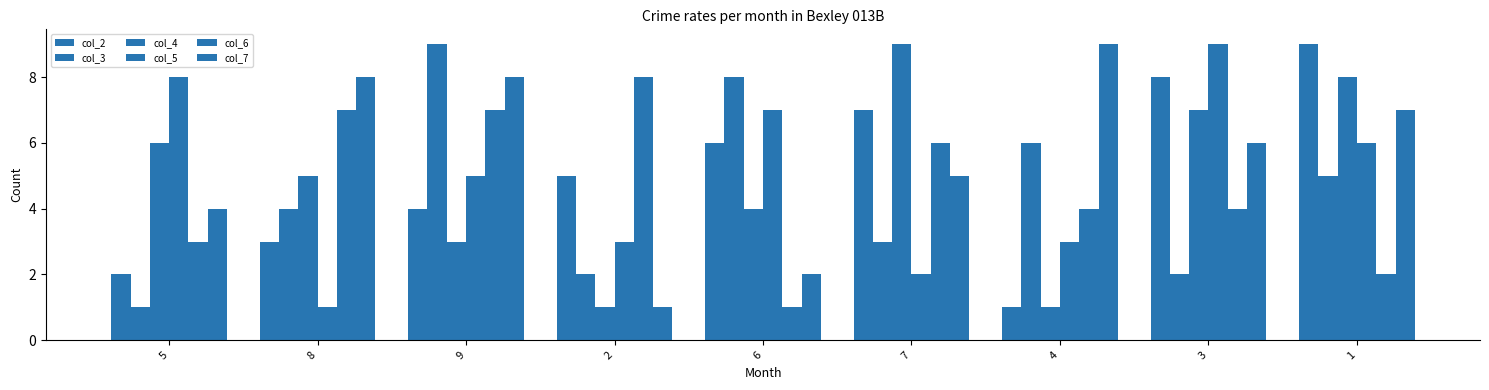

How many bars are there in each group?

6